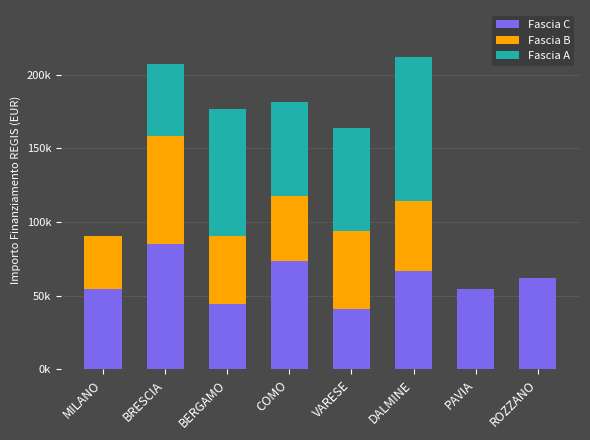

List the series in order of their peak value, highest first.

Fascia A, Fascia C, Fascia B